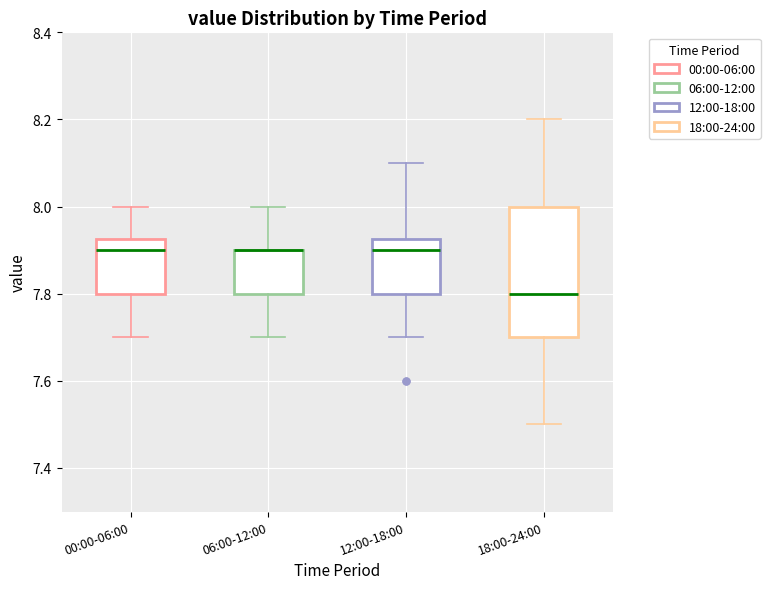

Comparing the boxes themselves (not the whiskers), which one is the tallest?

18:00-24:00